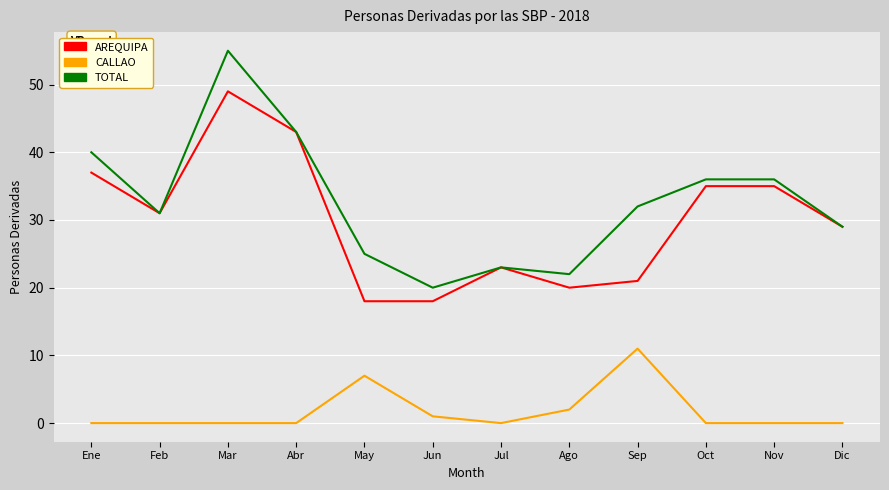

Is this an area chart (filled region under the line)?

No